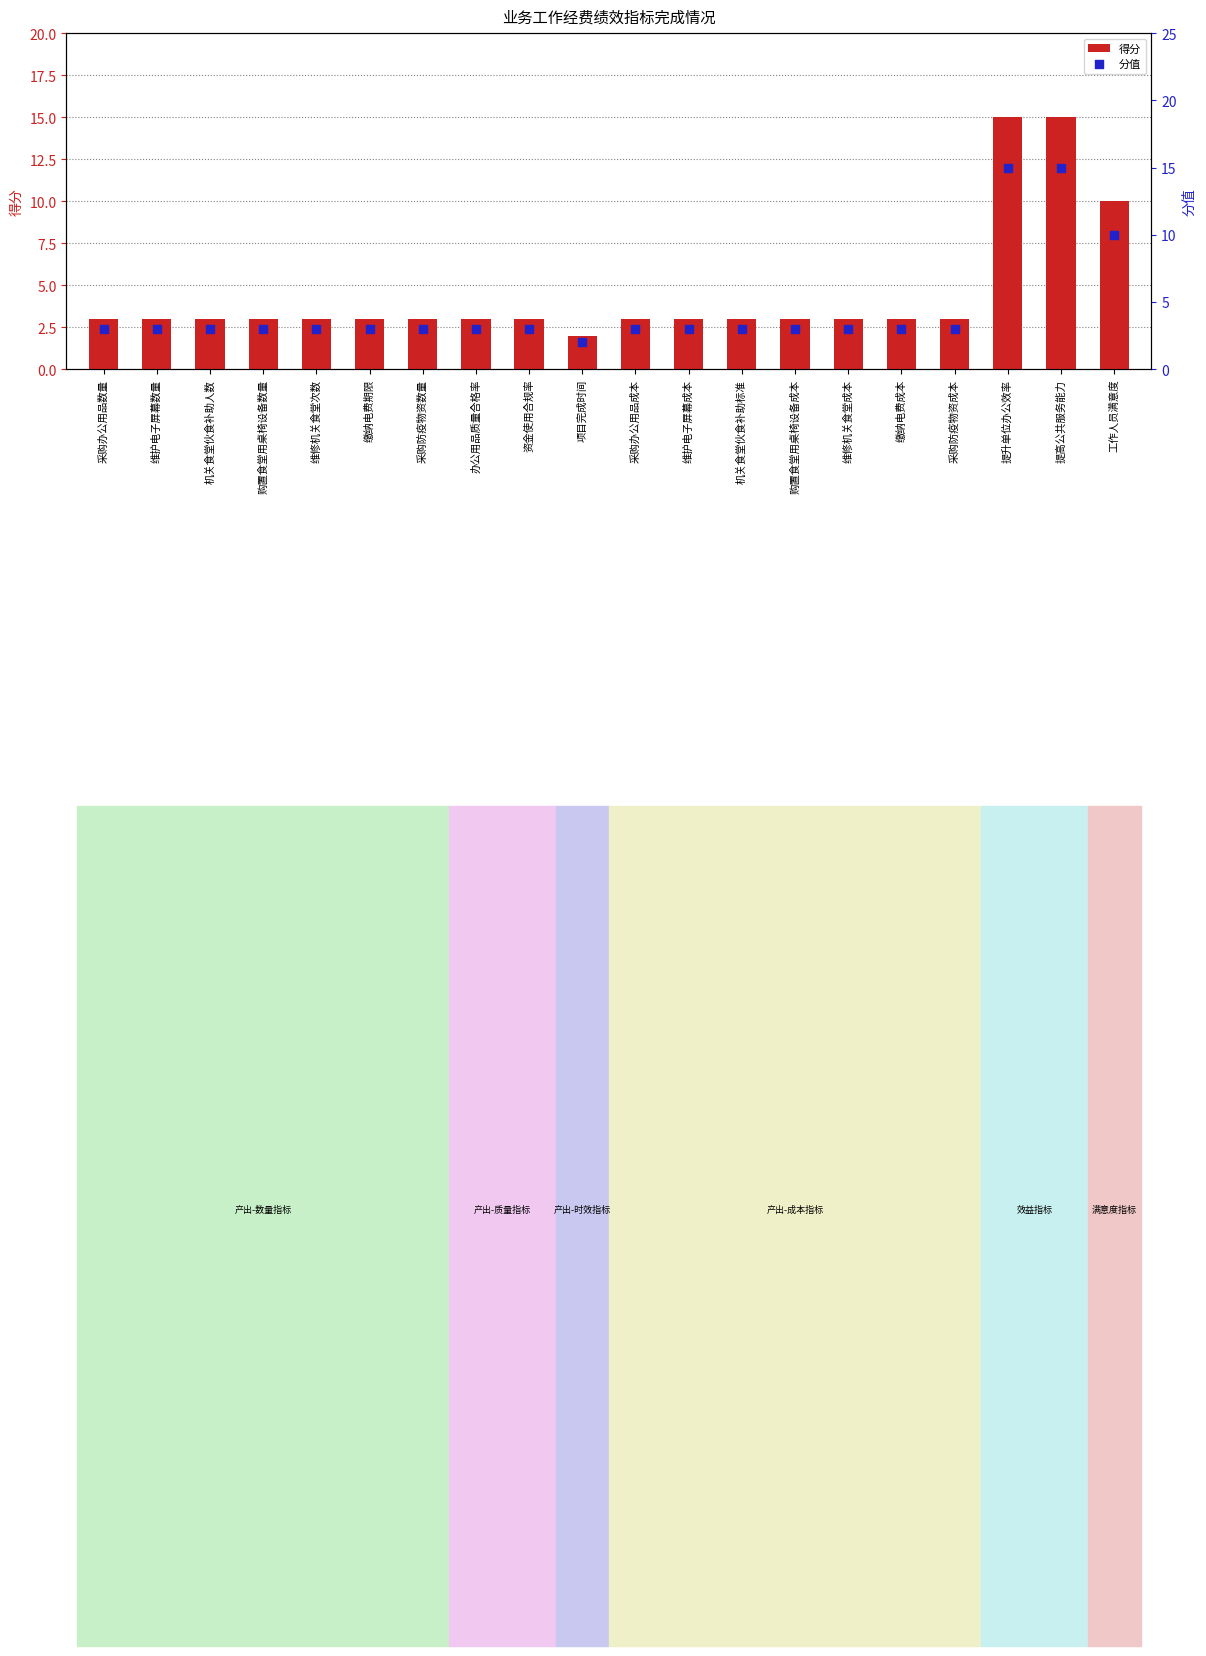

At how many categories does at least one series exceed 14?

2